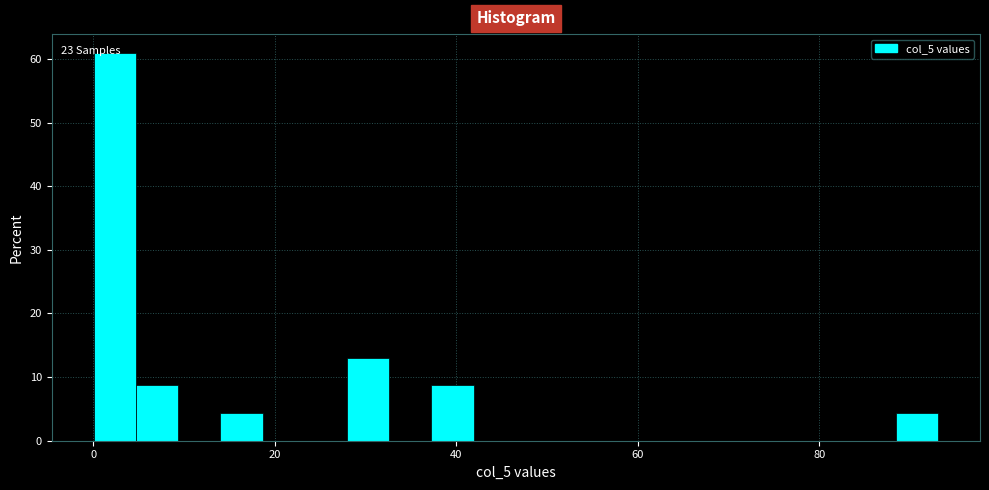

Read against the x-axis, roughly where is the centre of the tallest bar?

2